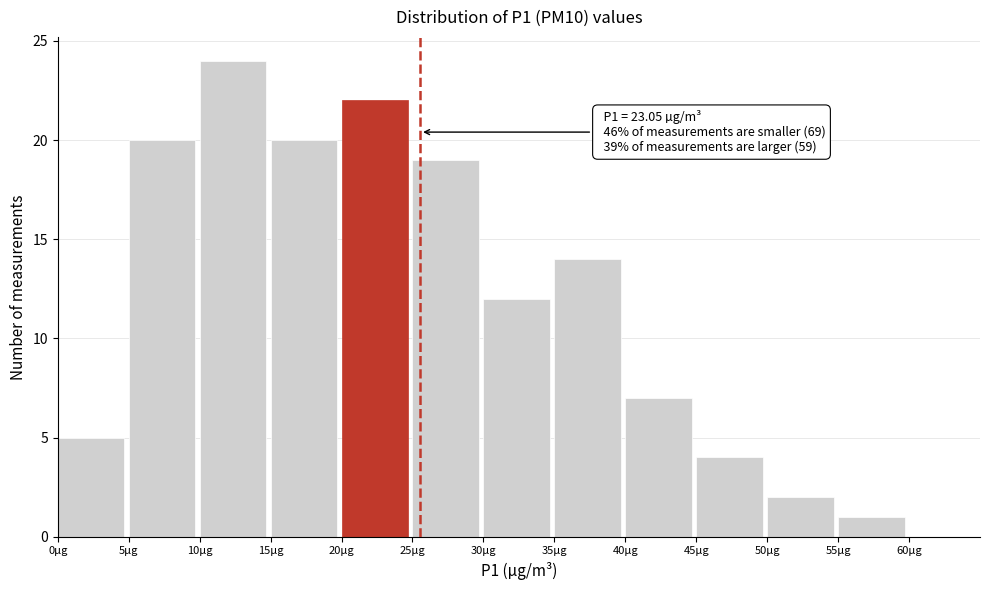

Which range on the x-axis has the tallest bar?

10 to 15